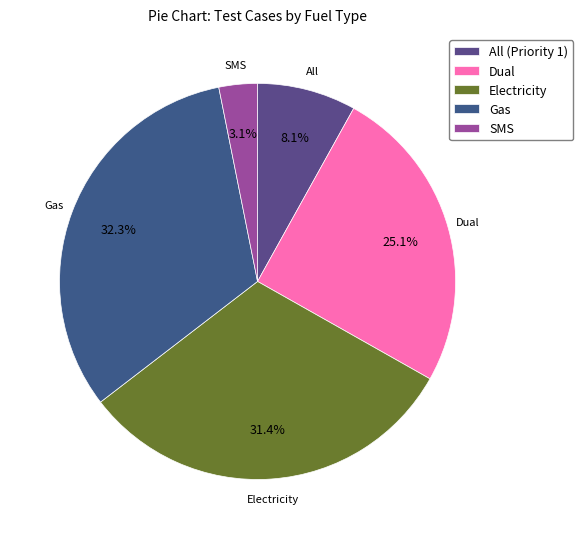

Is the sum of SMS and Electricity greater than half?

No